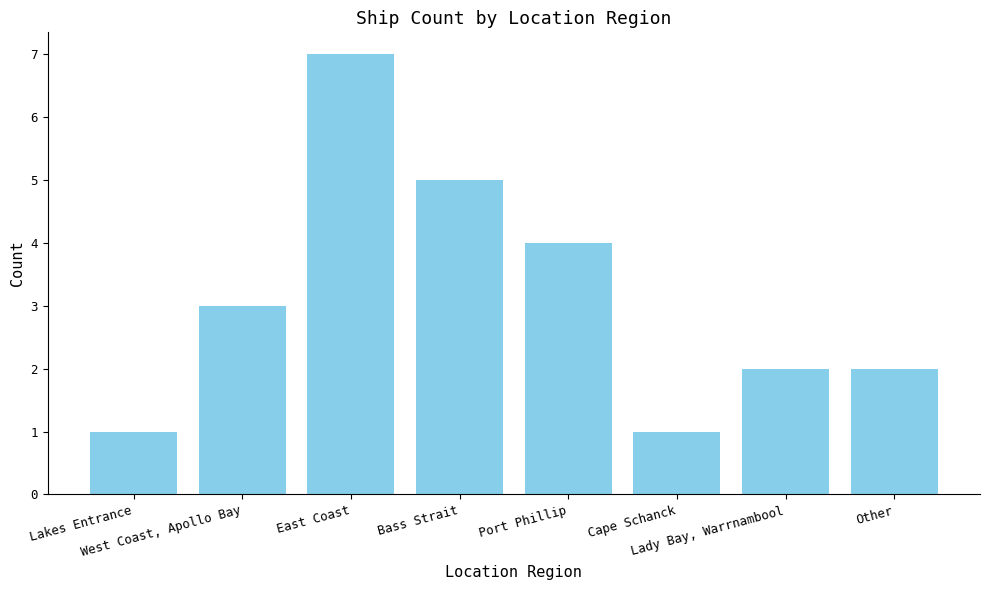

What is the label of the 4th bar from the right?

Port Phillip